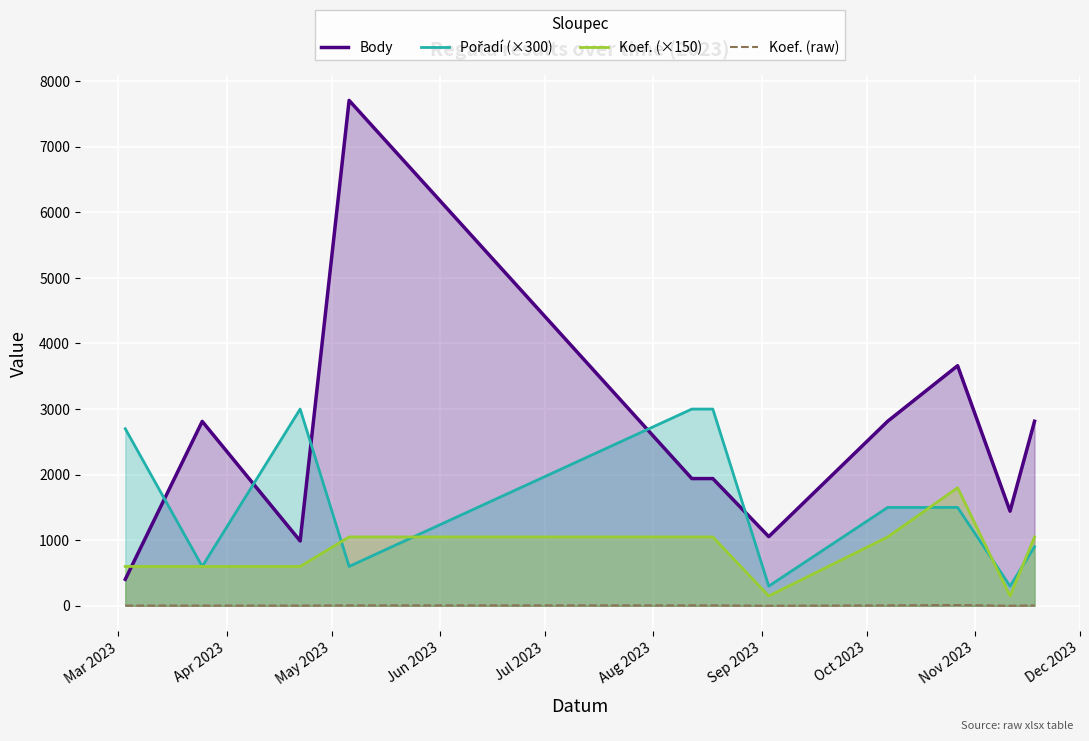

True or false: Body has more than 1 interior local peaks.

True